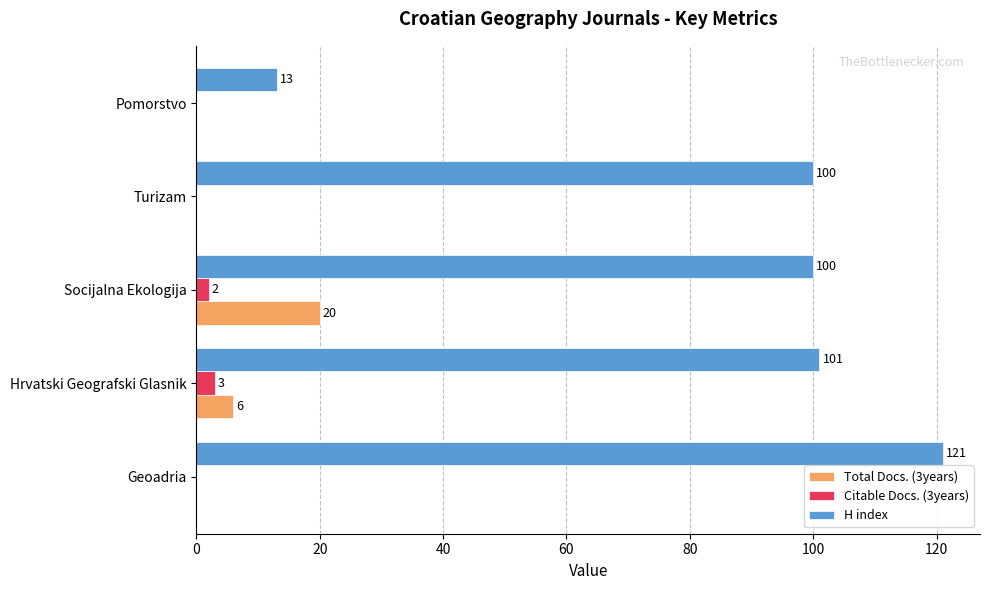

Which series changed the most between Geoadria and Pomorstvo?

H index